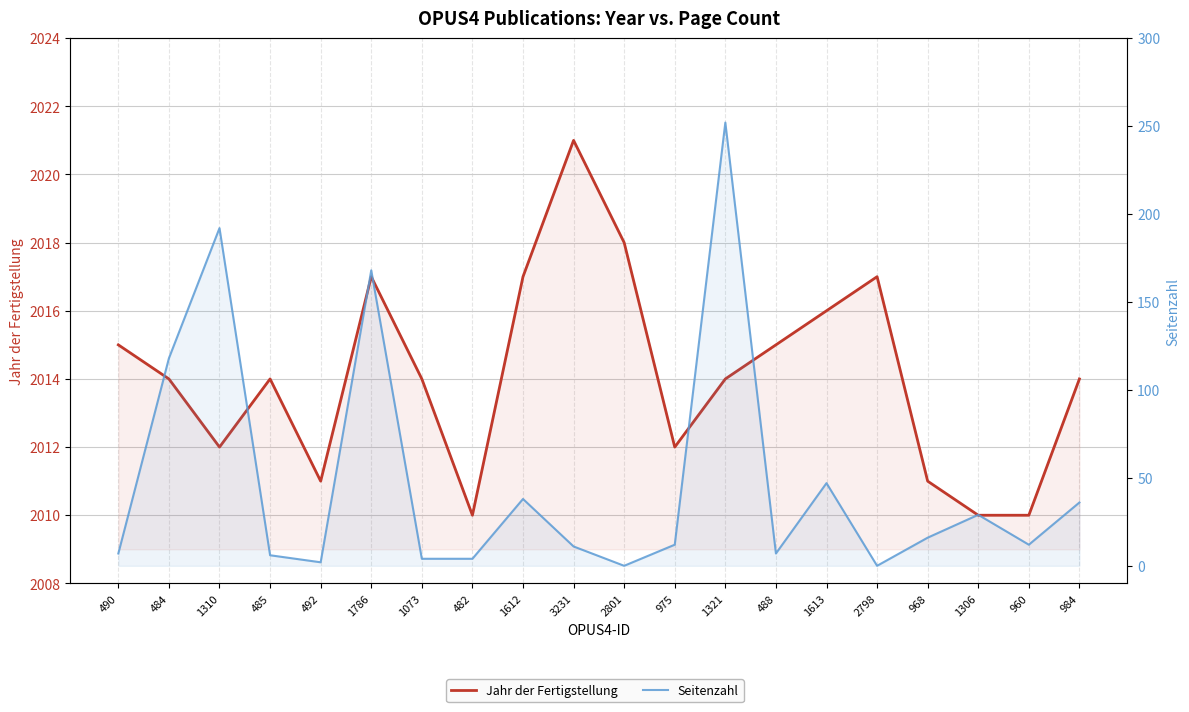

What is the difference between the maximum and second lowest values in the Jahr der Fertigstellung series?

11